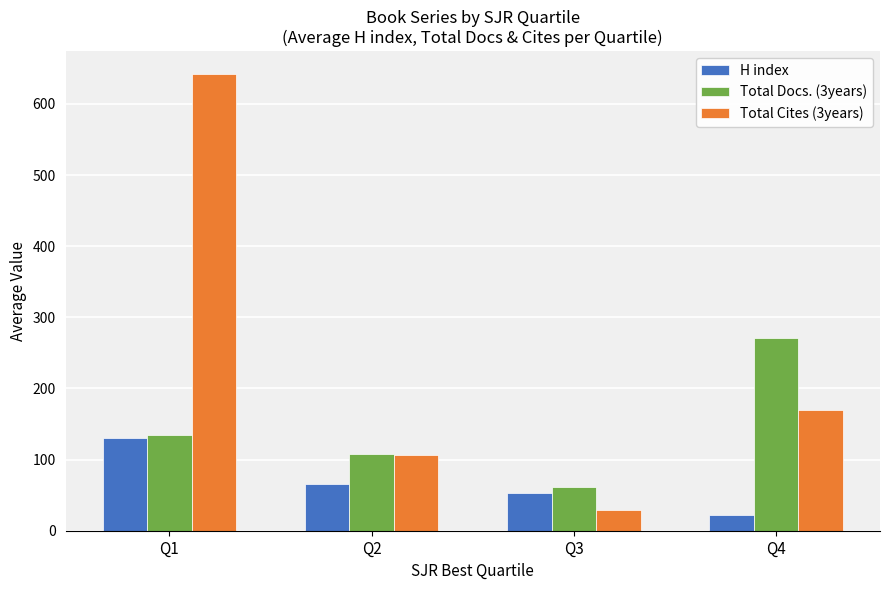

How many values in the Total Docs. (3years) series are below 134?

2